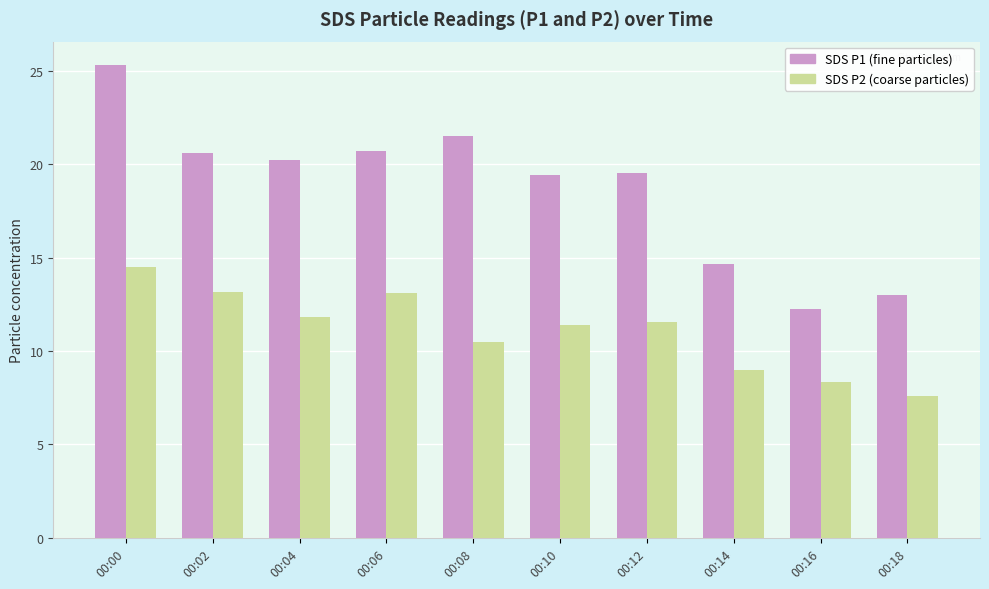

How many categories are shown in the chart?

10